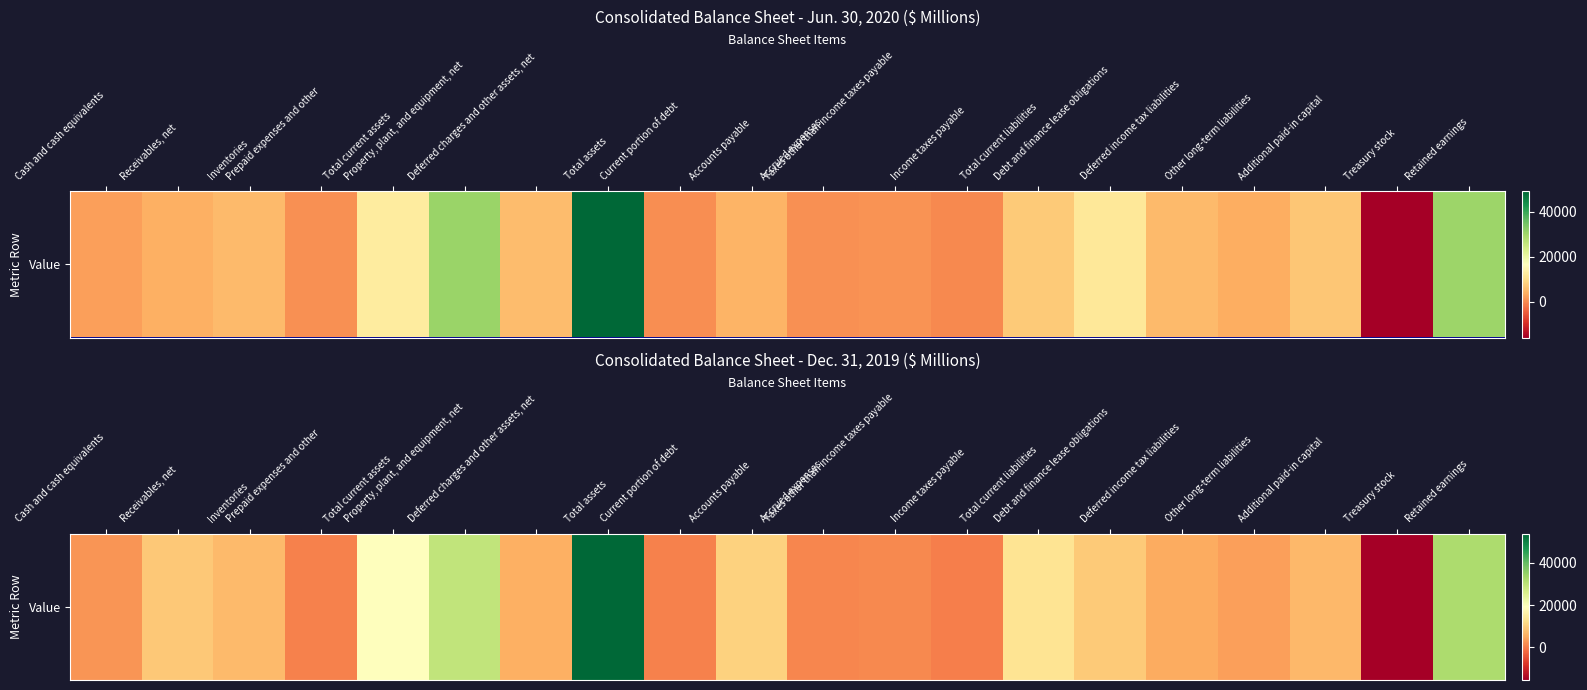

List the labels in order of value, largest first.

Total assets, Retained earnings, Property, plant, and equipment, net, Total current assets, Total current liabilities, Accounts payable, Debt and finance lease obligations, Receivables, net, Inventories, Additional paid-in capital, Deferred charges and other assets, net, Deferred income tax liabilities, Other long-term liabilities, Cash and cash equivalents, Taxes other than income taxes payable, Accrued expenses, Current portion of debt, Prepaid expenses and other, Income taxes payable, Treasury stock